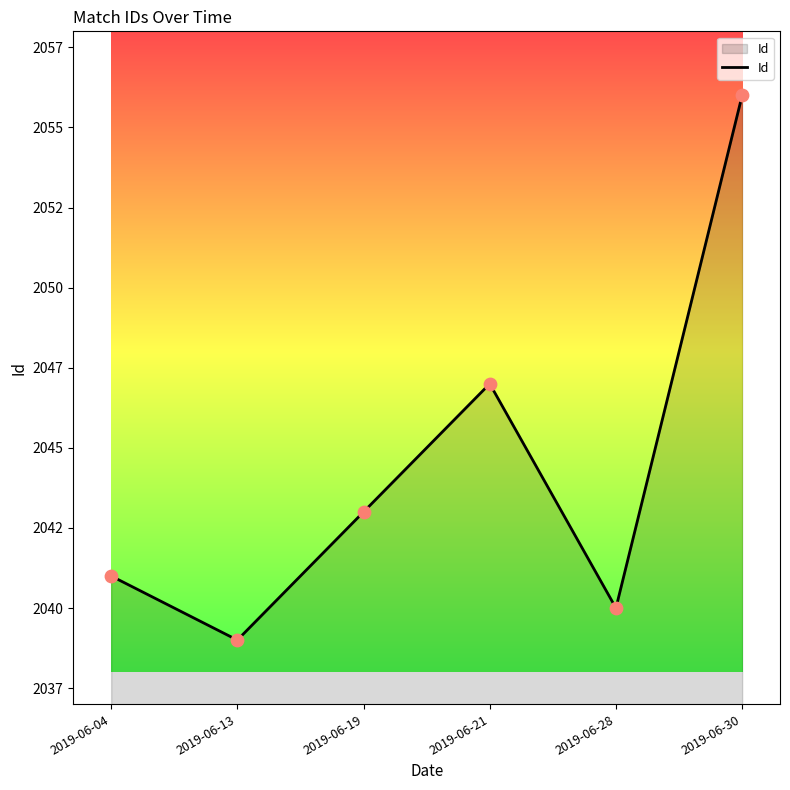

What is the change in value from 2019-06-04 to 2019-06-21?

+6